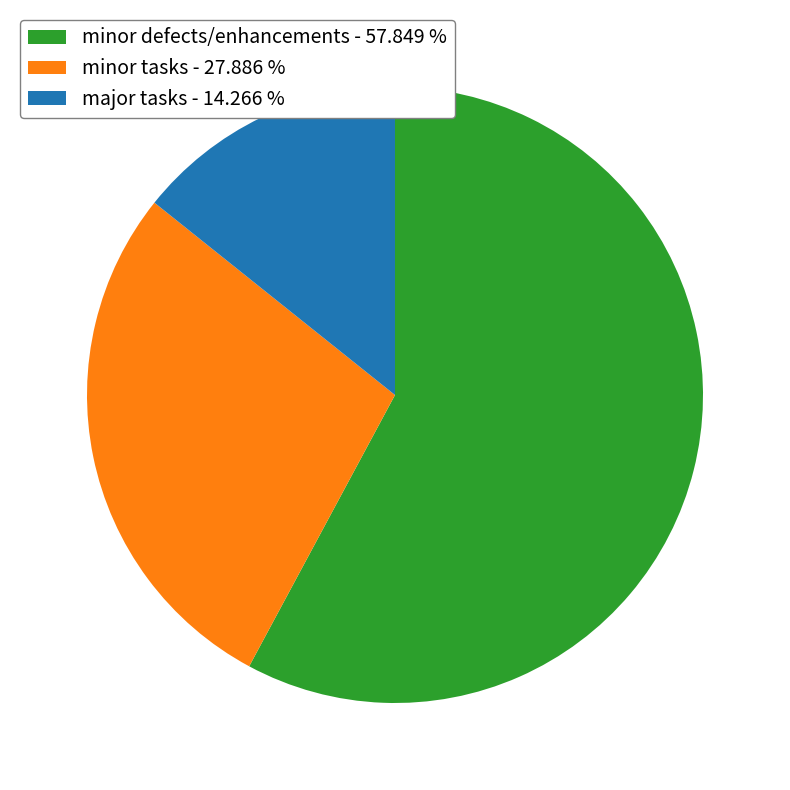

What is the ratio of the value at minor tasks - 27.886 % to the value at major tasks - 14.266 %?

2.0